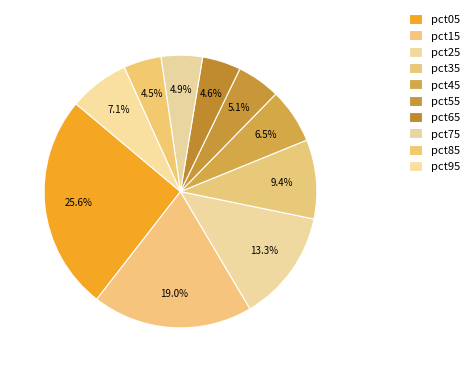

How many slices are in this pie chart?

10